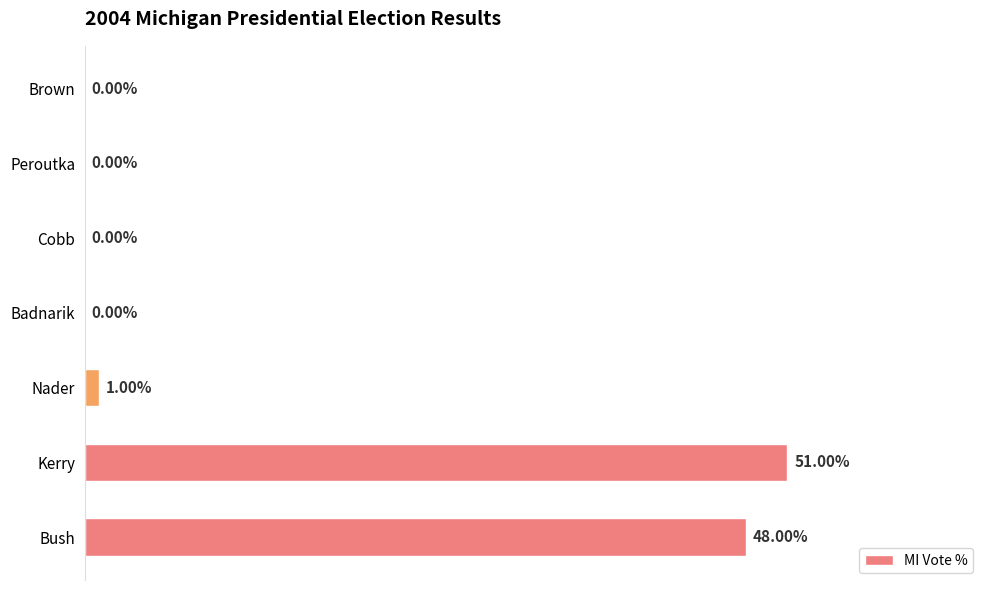

Which category has the highest value across all series?

Kerry